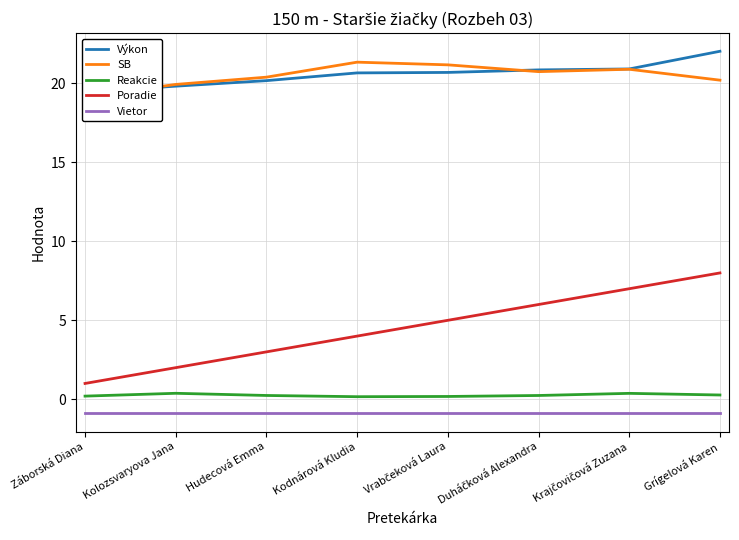

What is the total value across all series at Krajčovičová Zuzana?

48.3